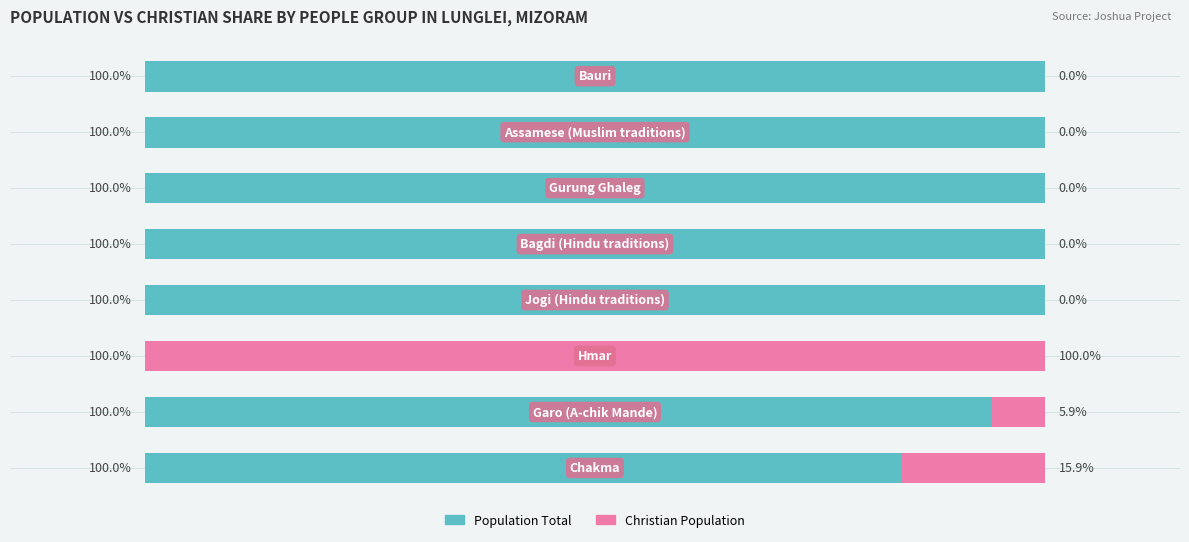

How many values in the Christian Population series exceed 0?

3